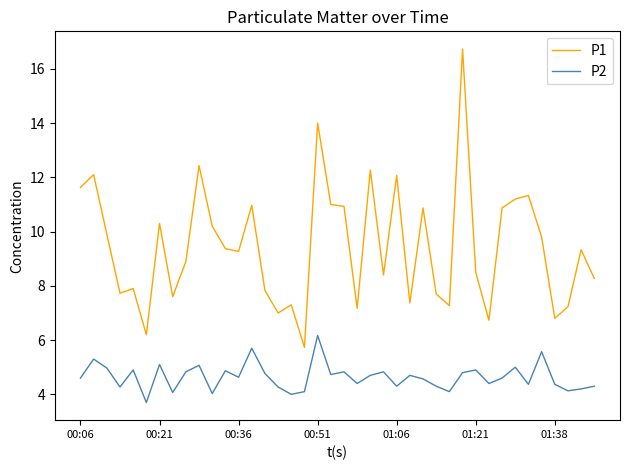

What is the lowest value of the P2 series?

3.7